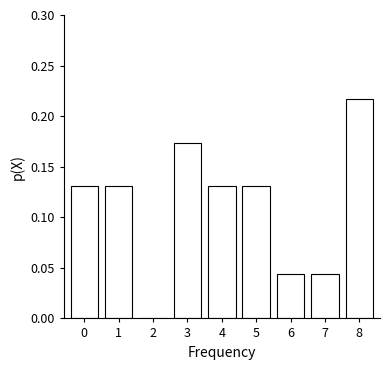

What is the sum of all values?

1.0